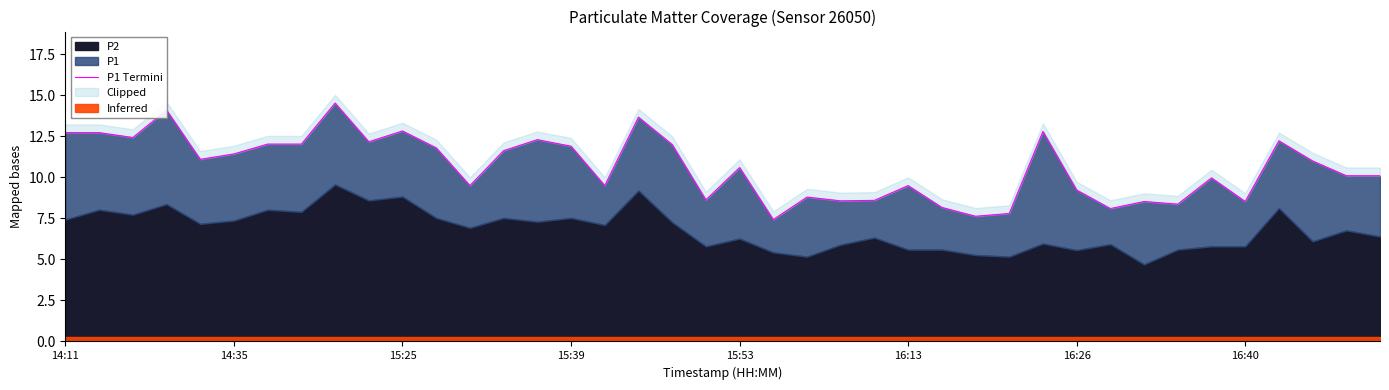

What is the change in value from 18 to 35?

-3.5